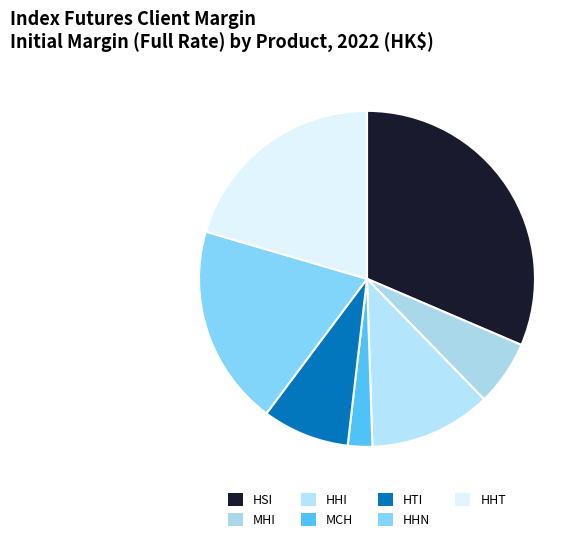

To the nearest percent, what portion does MCH represent?

2%